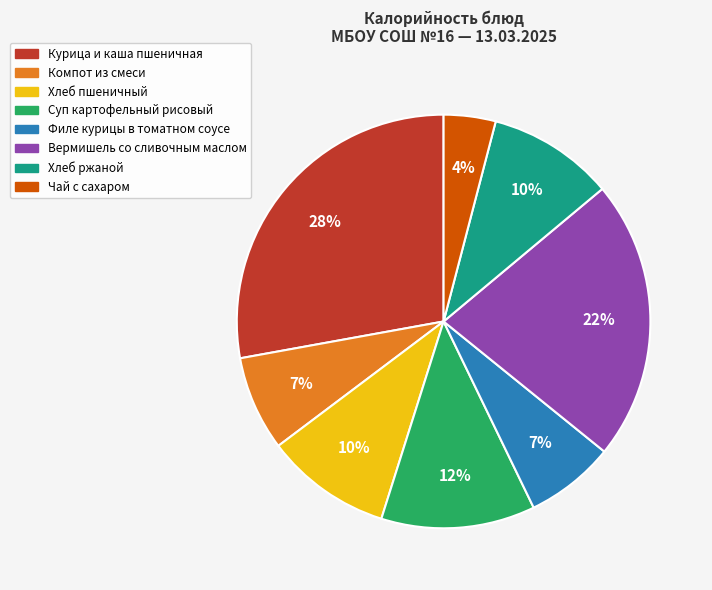

To the nearest percent, what is the average slice percentage?

12%